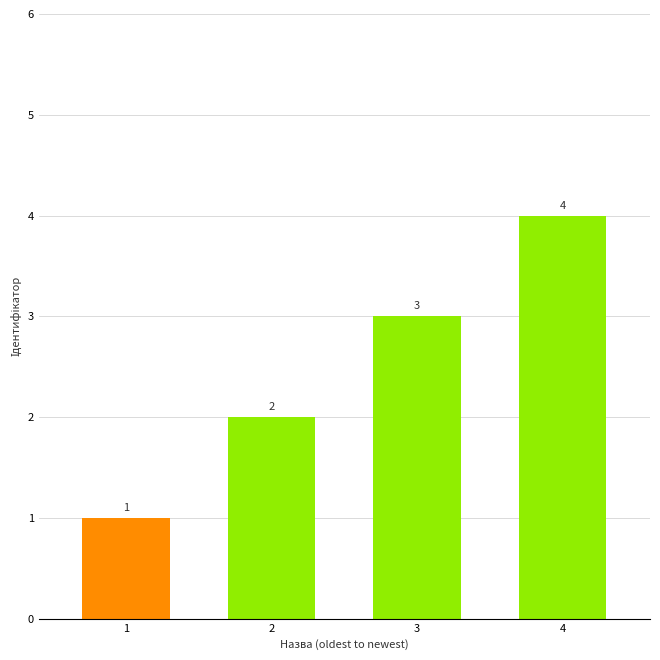

What is the sum of all values?

10